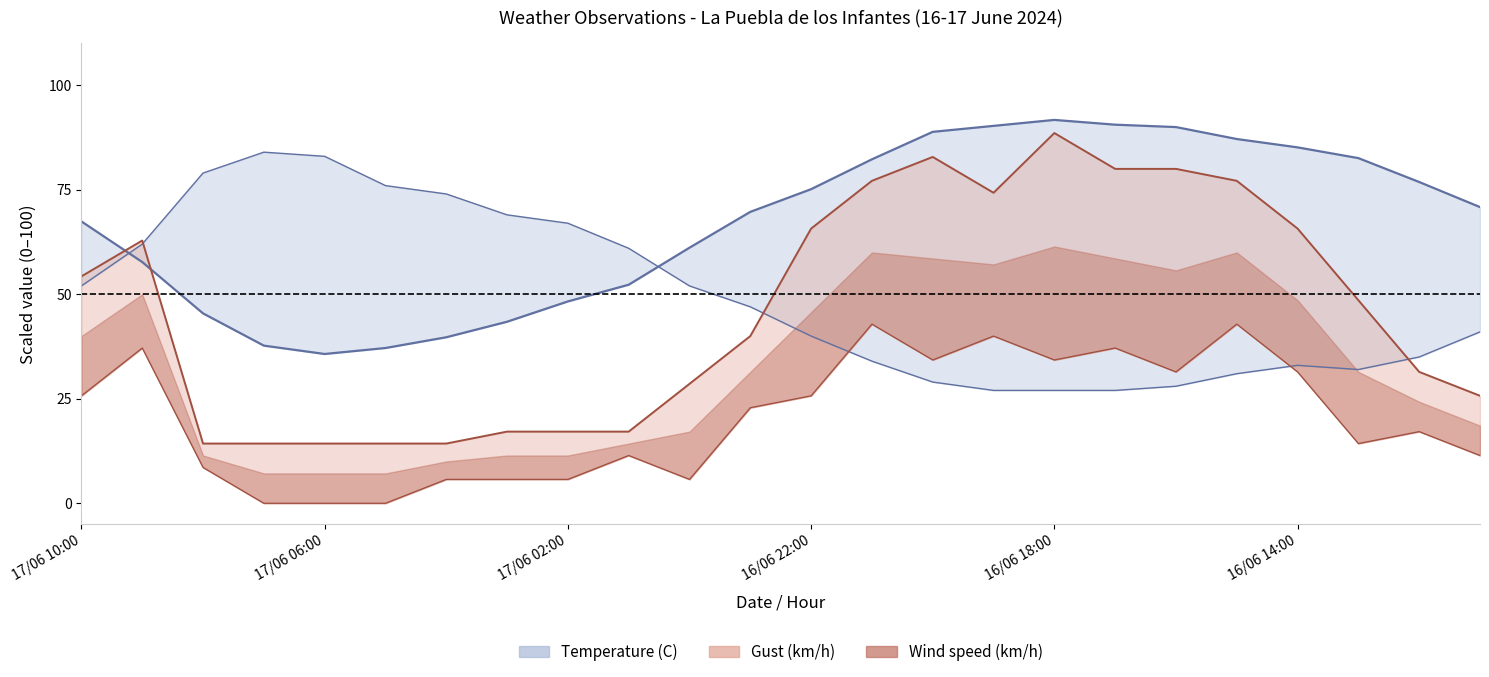

At which category is the sum across all series the highest?

16/06 18:00